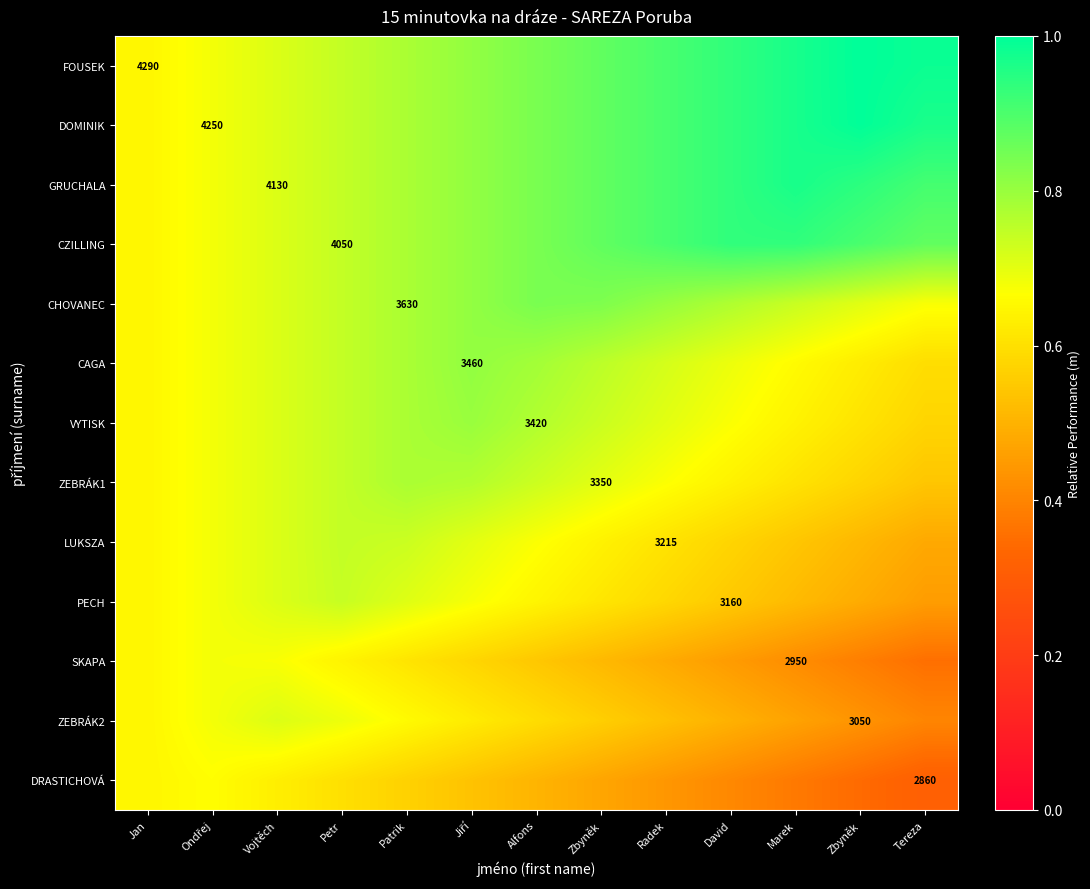

At which category is the sum across all series the highest?

Jiří